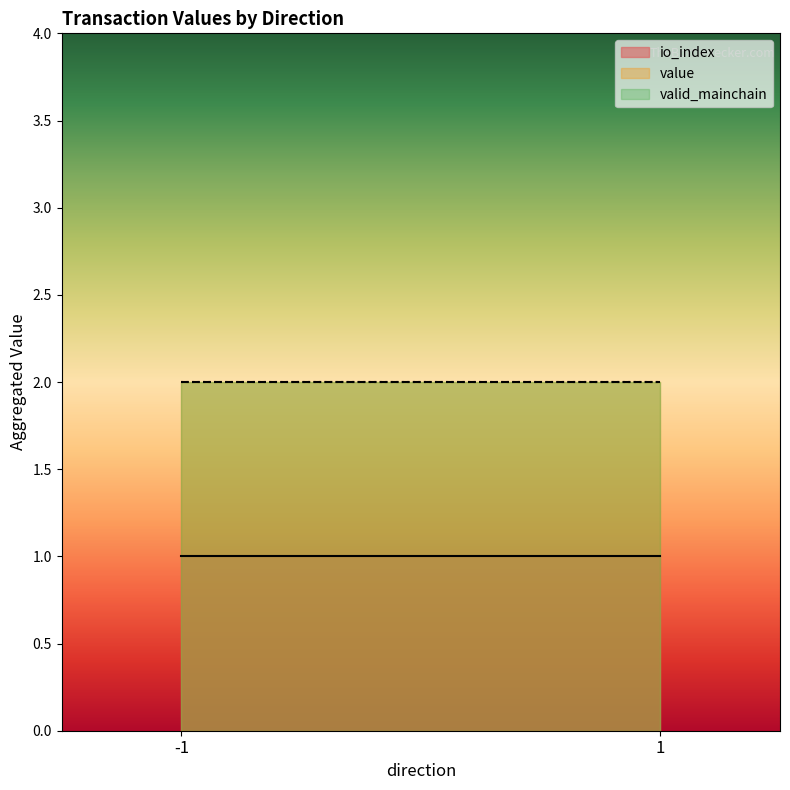

How many lines are shown in the chart?

3